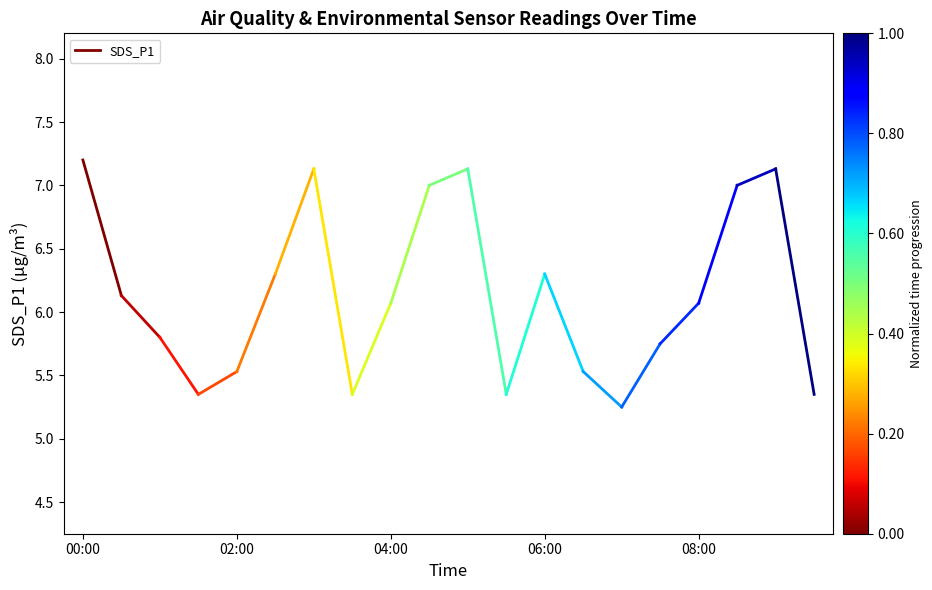

Does the chart have visible grid lines?

No